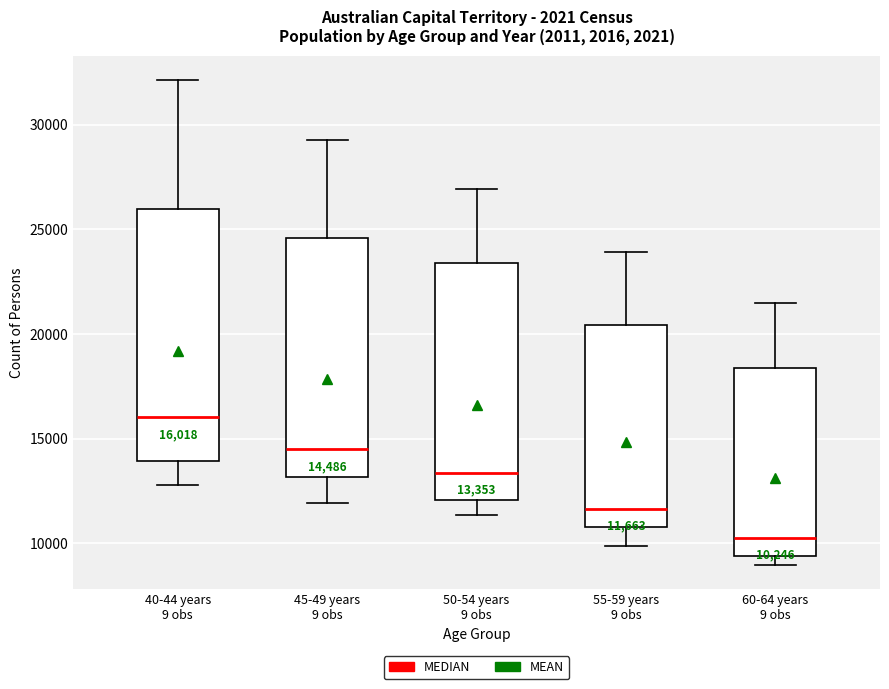

Which box is the tallest, from its lower edge to its upper edge?

40-44 years 9 obs